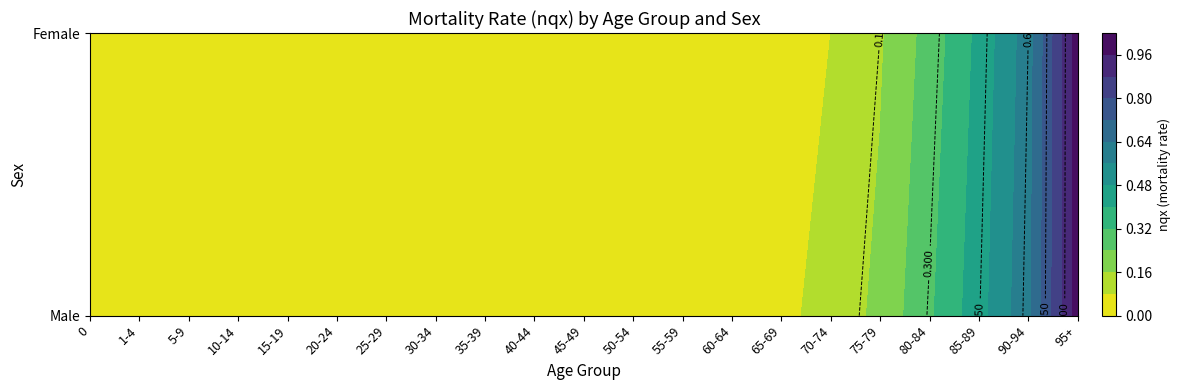

Reading left to right, extract all data points from this chart.

0: 0=0.0	1-4=0.0	5-9=0.0	10-14=0.0	15-19=0.0	20-24=0.0	25-29=0.0	30-34=0.0	35-39=0.0	40-44=0.0	45-49=0.0	50-54=0.0	55-59=0.0	60-64=0.0	65-69=0.1	70-74=0.1	75-79=0.2	80-84=0.3	85-89=0.4	90-94=0.6	95+=1.0
1: 0=0.0	1-4=0.0	5-9=0.0	10-14=0.0	15-19=0.0	20-24=0.0	25-29=0.0	30-34=0.0	35-39=0.0	40-44=0.0	45-49=0.0	50-54=0.0	55-59=0.0	60-64=0.0	65-69=0.0	70-74=0.1	75-79=0.1	80-84=0.3	85-89=0.4	90-94=0.6	95+=1.0